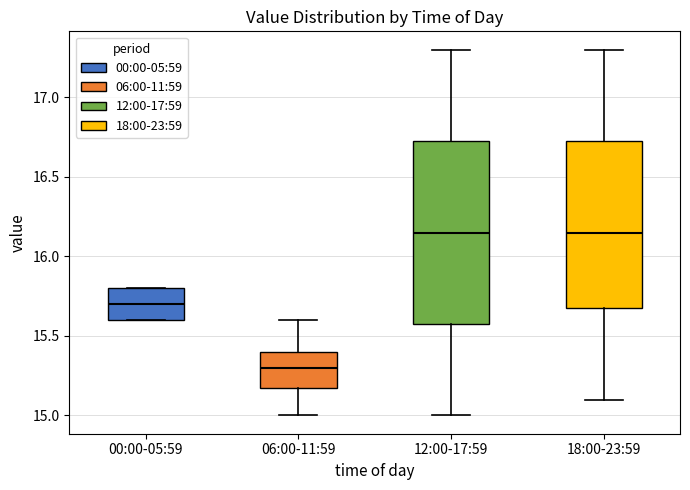

Where does the upper whisker of the box for 06:00-11:59 end on the y-axis? The values are not printed on the chart, so give them approximately, as read against the axis.

15.60